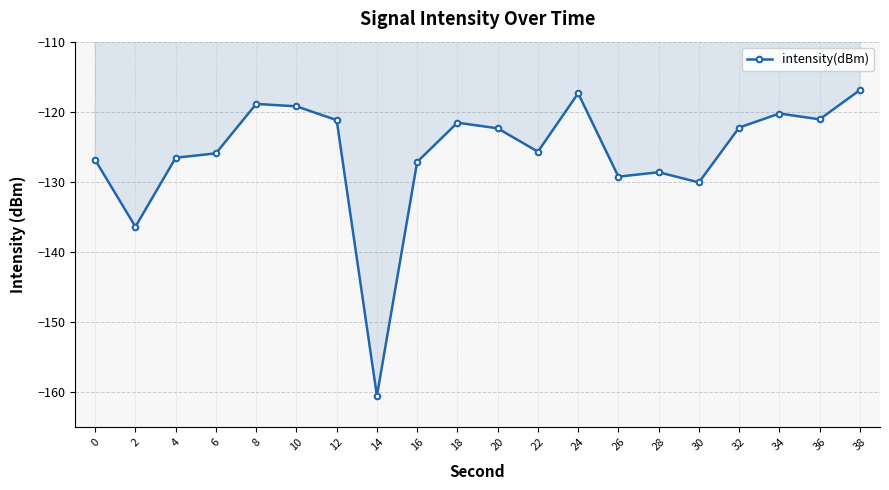

Is it true that the value at 20 is -122.4?

True